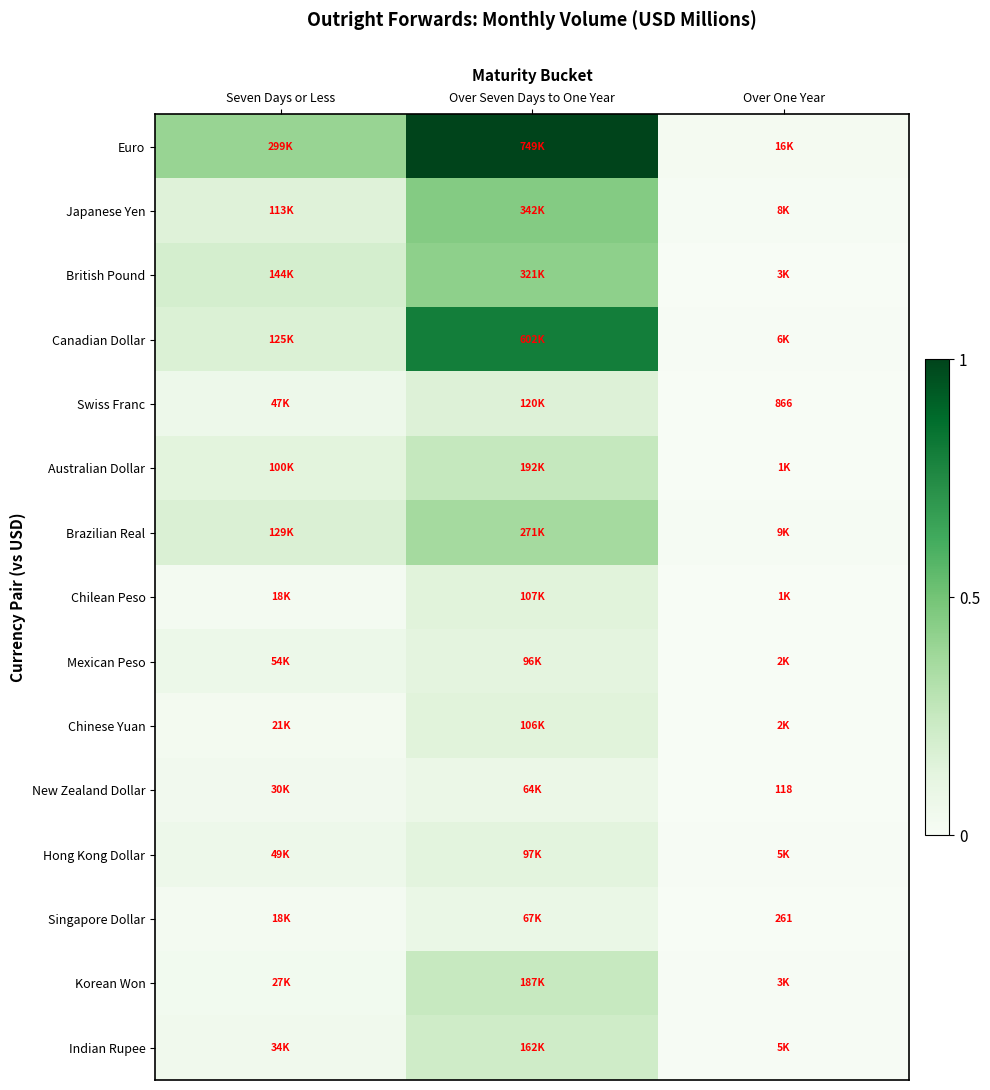

What is the spread (max minus min) of values at Over Seven Days to One Year?

0.9